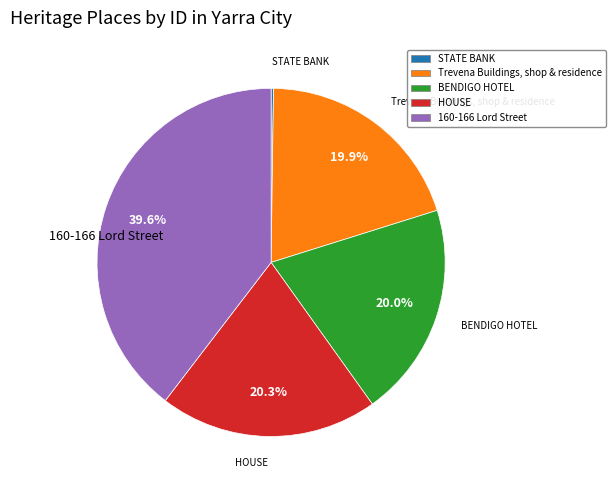

What percentage do BENDIGO HOTEL and 160-166 Lord Street together represent?

59.6%